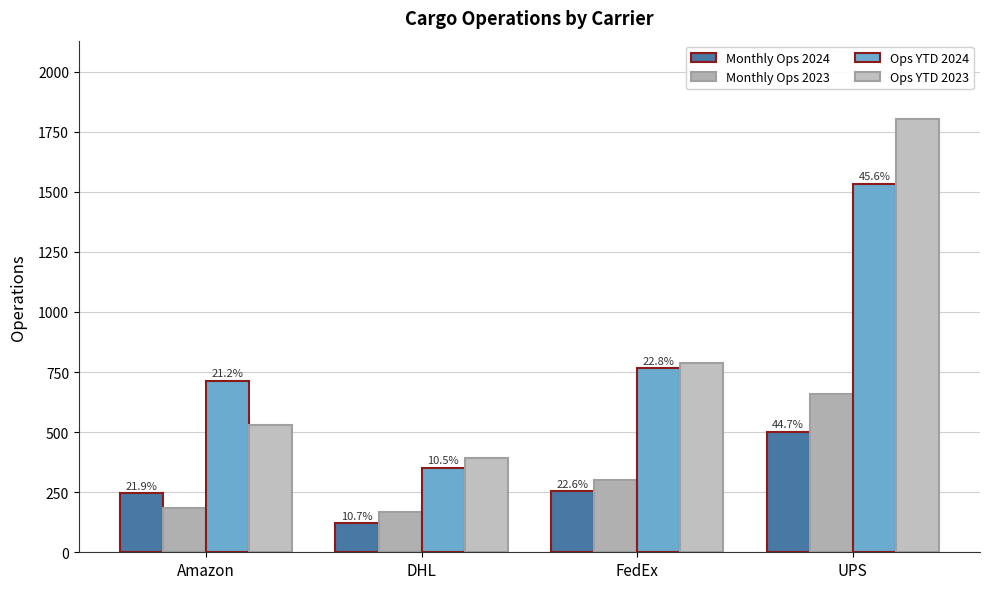

How many groups of bars are there?

4